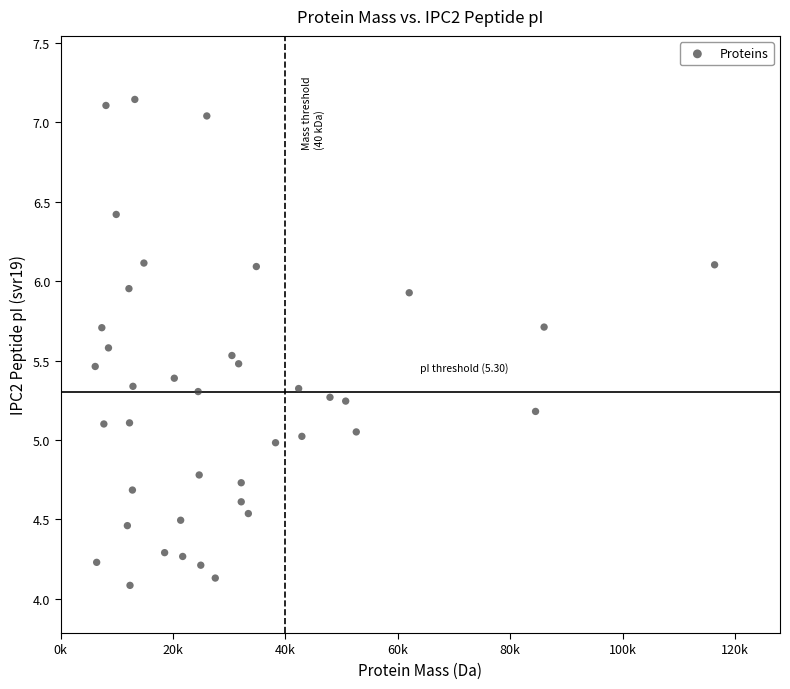

What is the range of X values (max minus min)?

110189.6